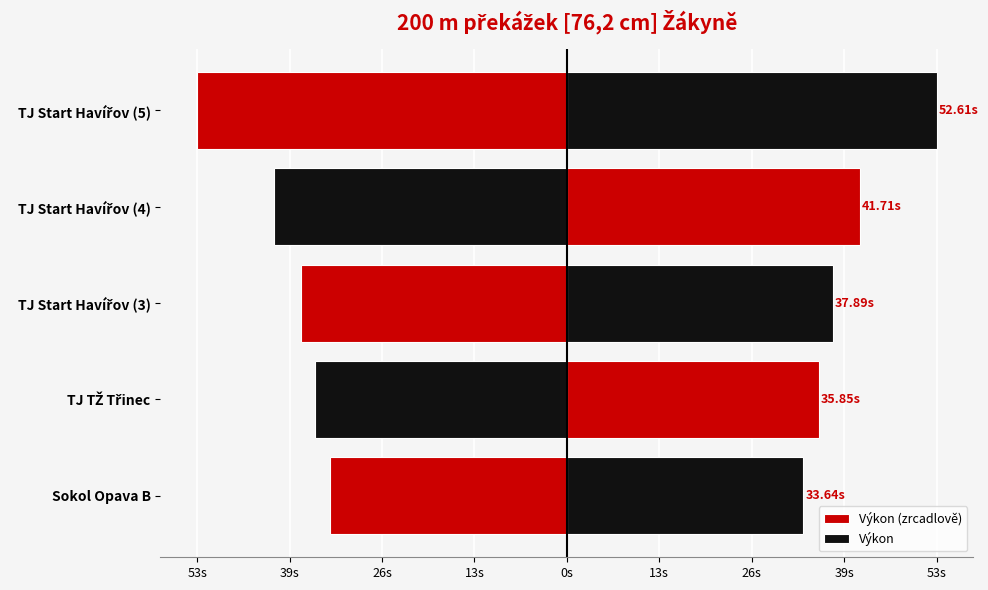

Is the value of Výkon at TJ TŽ Třinec greater than the value of Výkon (zrcadlově) at TJ TŽ Třinec?

Yes